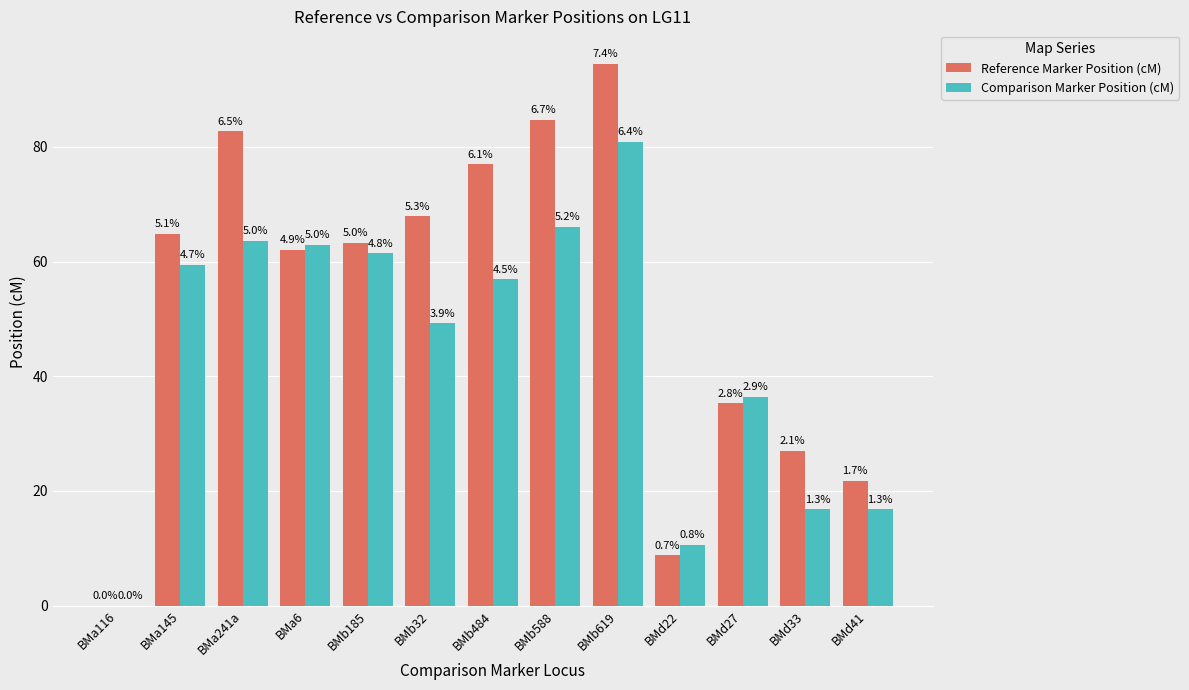

How many groups of bars are there?

13